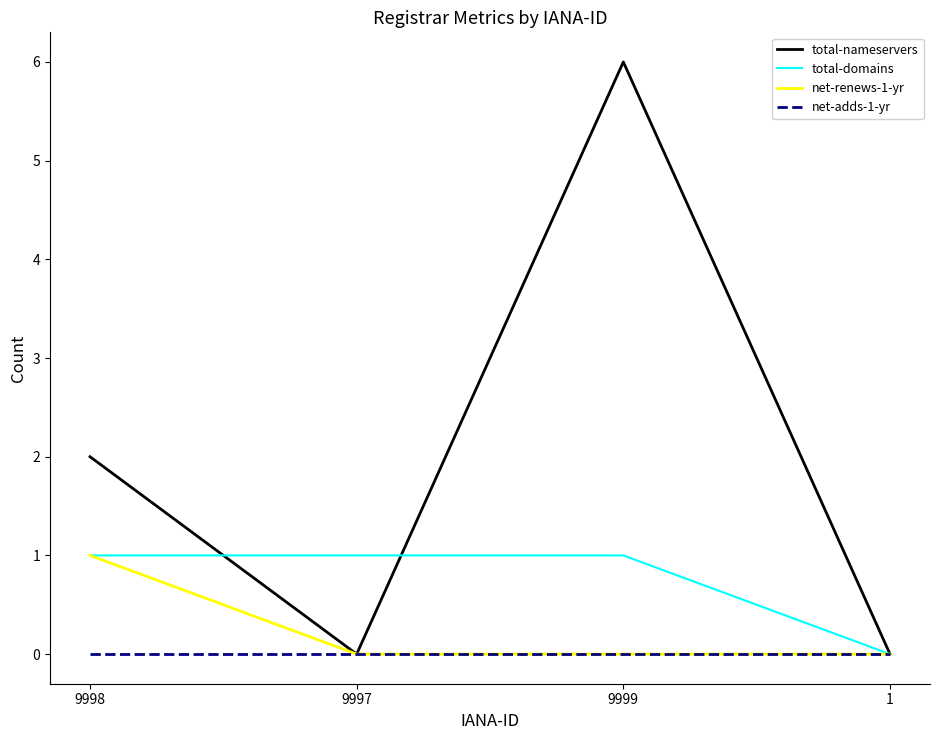

Reading left to right, what are all the values shown in this chart?

total-nameservers: 2	0	6	0
total-domains: 1	1	1	0
net-renews-1-yr: 1	0	0	0
net-adds-1-yr: 0	0	0	0